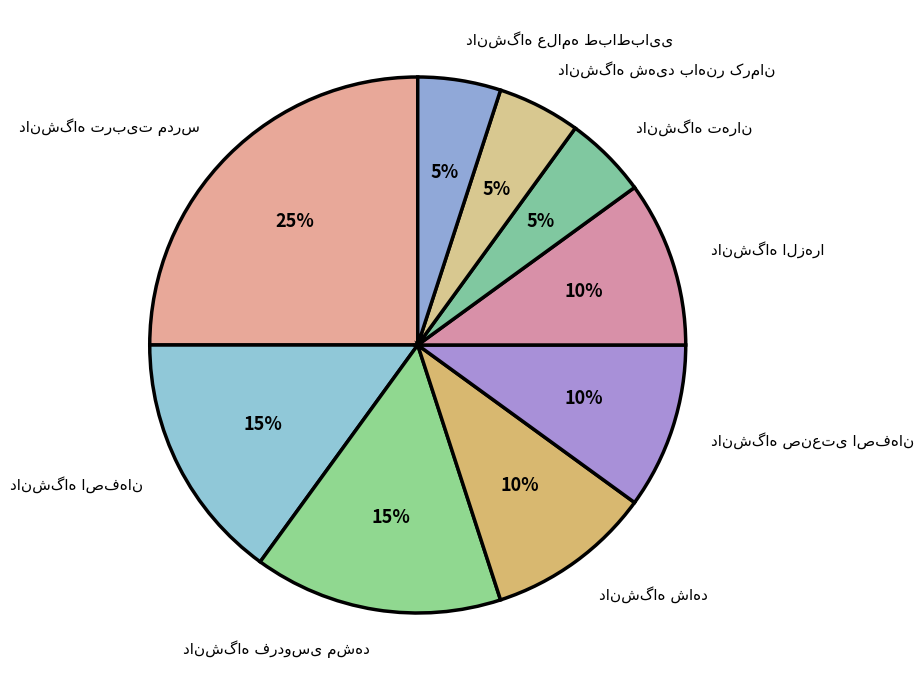

Is there any slice that represents more than half of the pie?

No